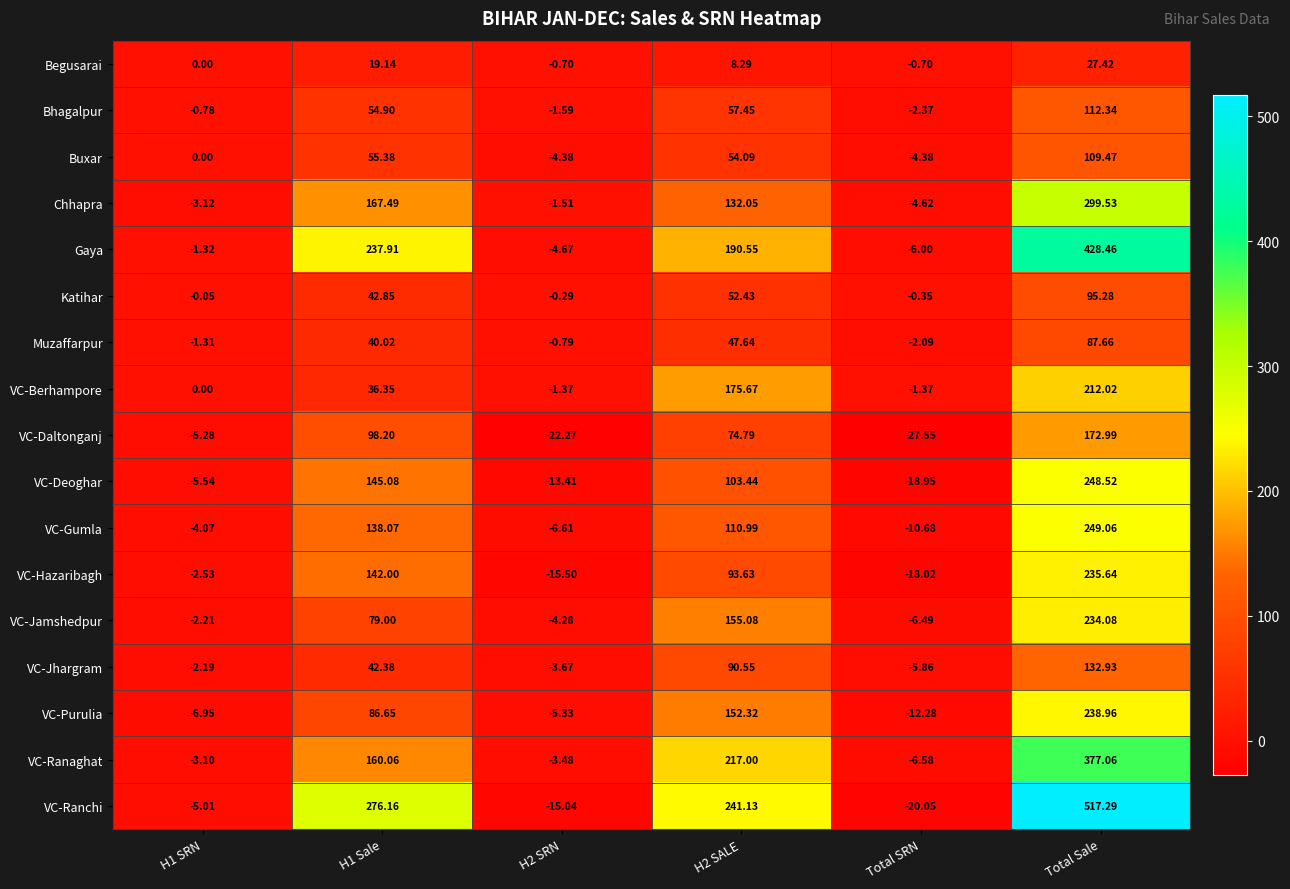

At how many categories does at least one series exceed 443?

1